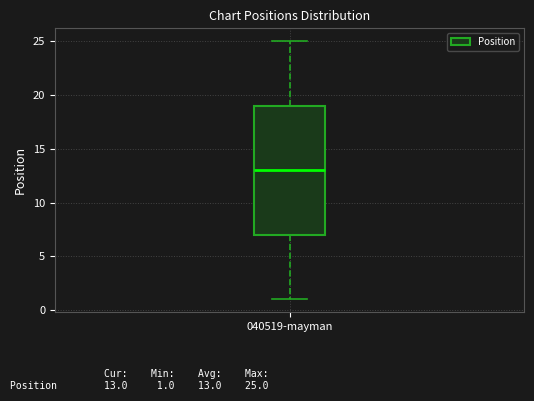

Where does the upper whisker of the box for 040519-mayman end on the y-axis? The values are not printed on the chart, so give them approximately, as read against the axis.

25